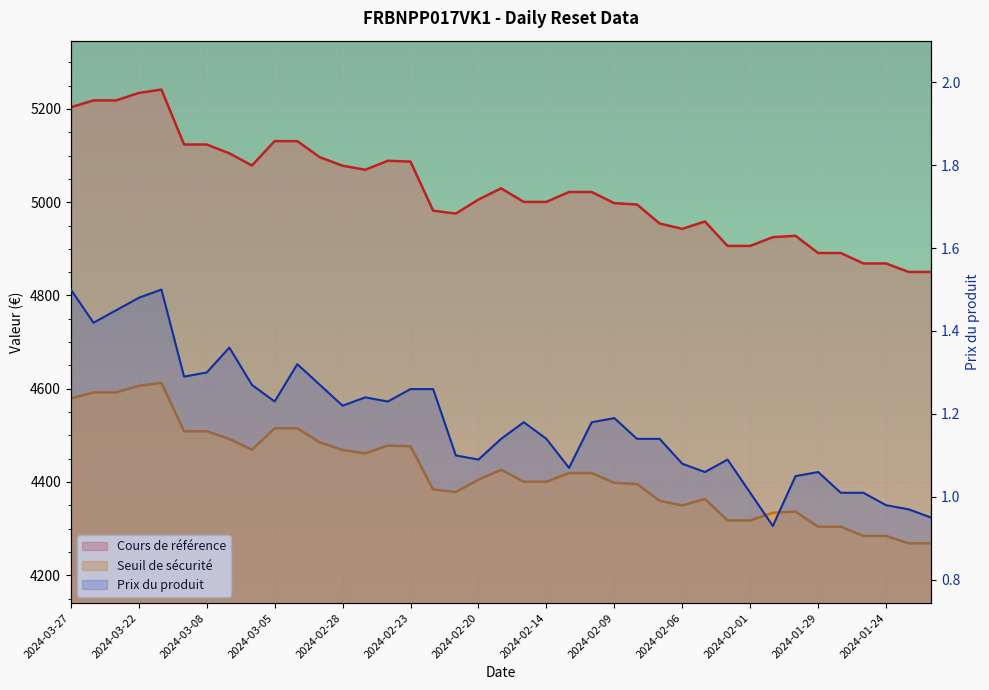

Which has a higher value, 2024-03-11 or 2024-03-25?

2024-03-25